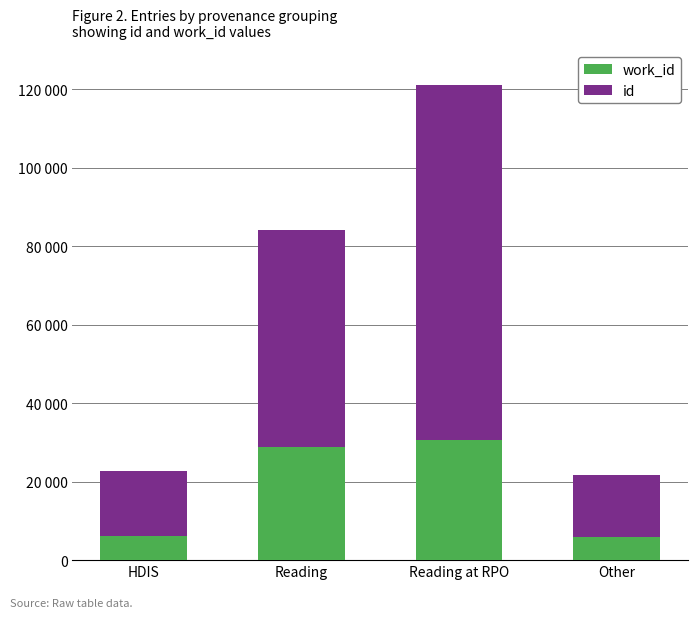

What is the sum of all work_id values?

71515